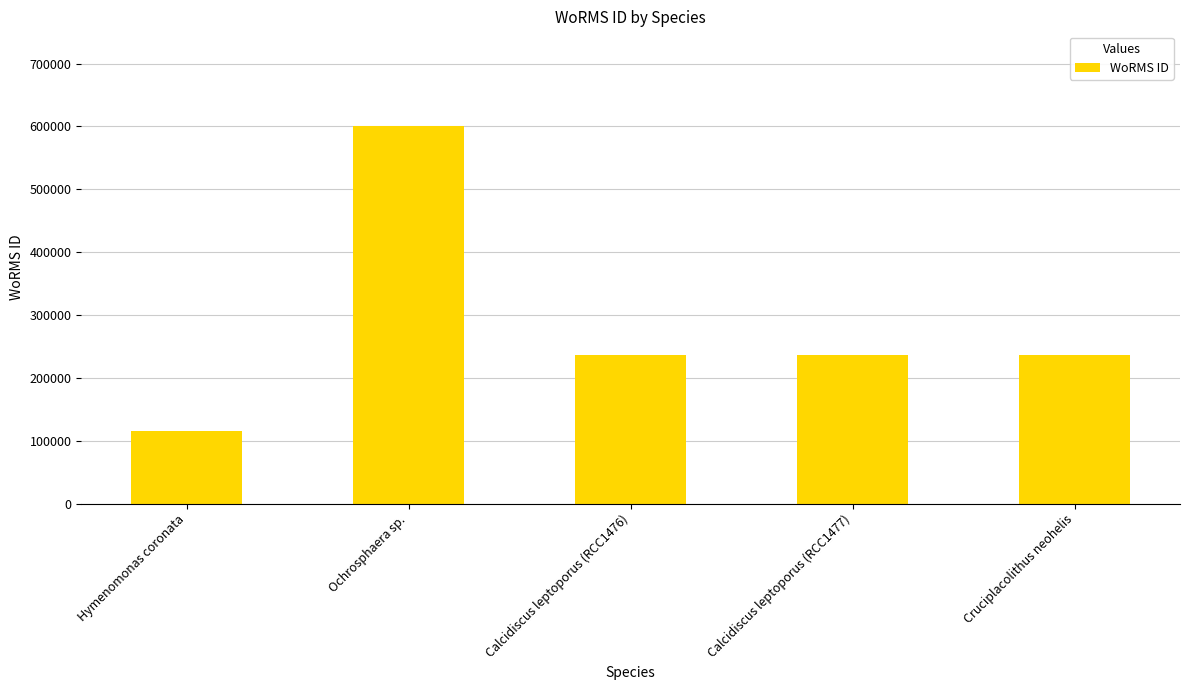

True or false: the data shows 235947 at Cruciplacolithus neohelis.

True